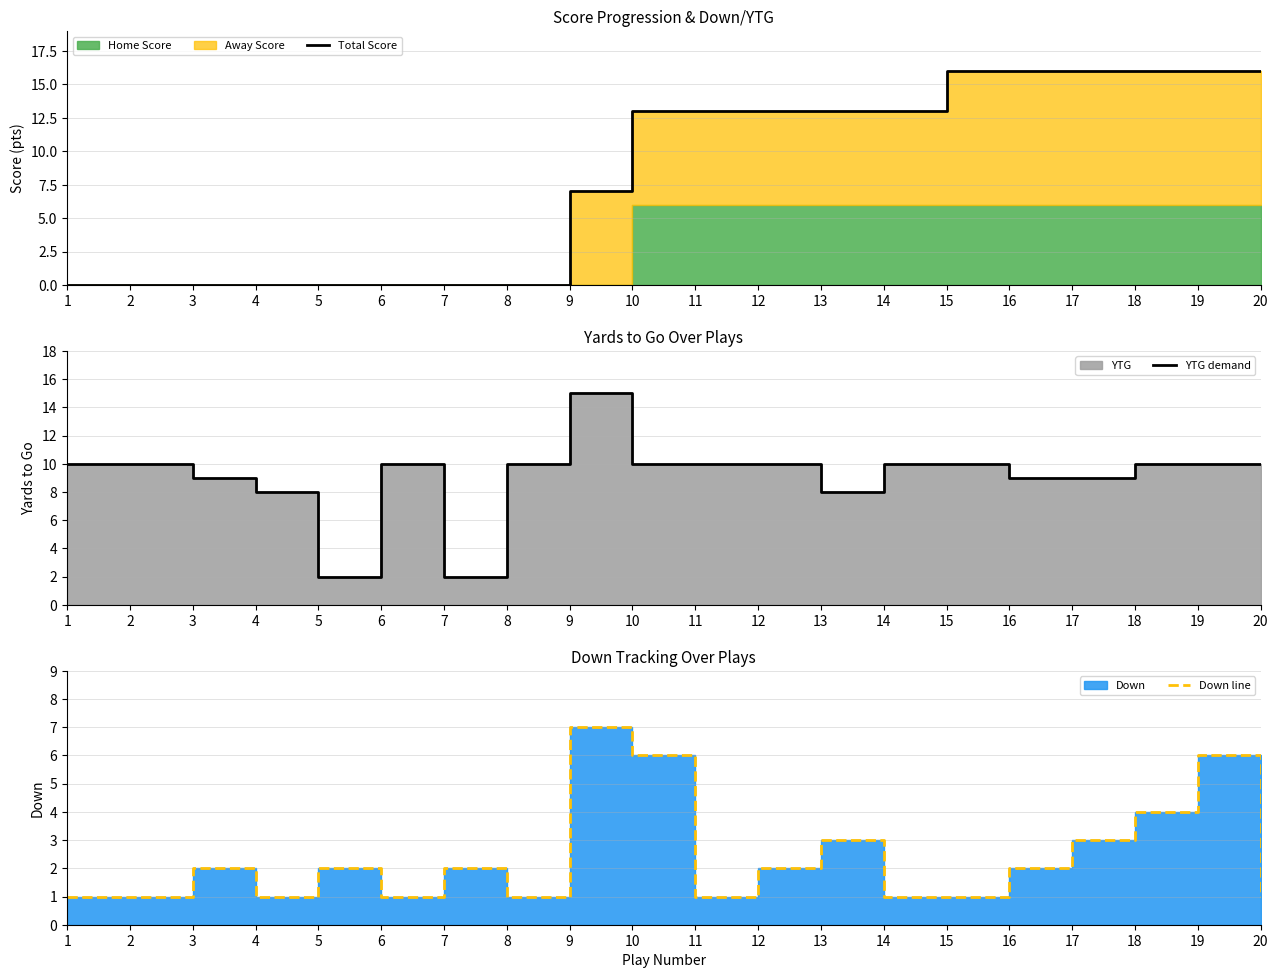

Where does the YTG demand series first go above 10?

9